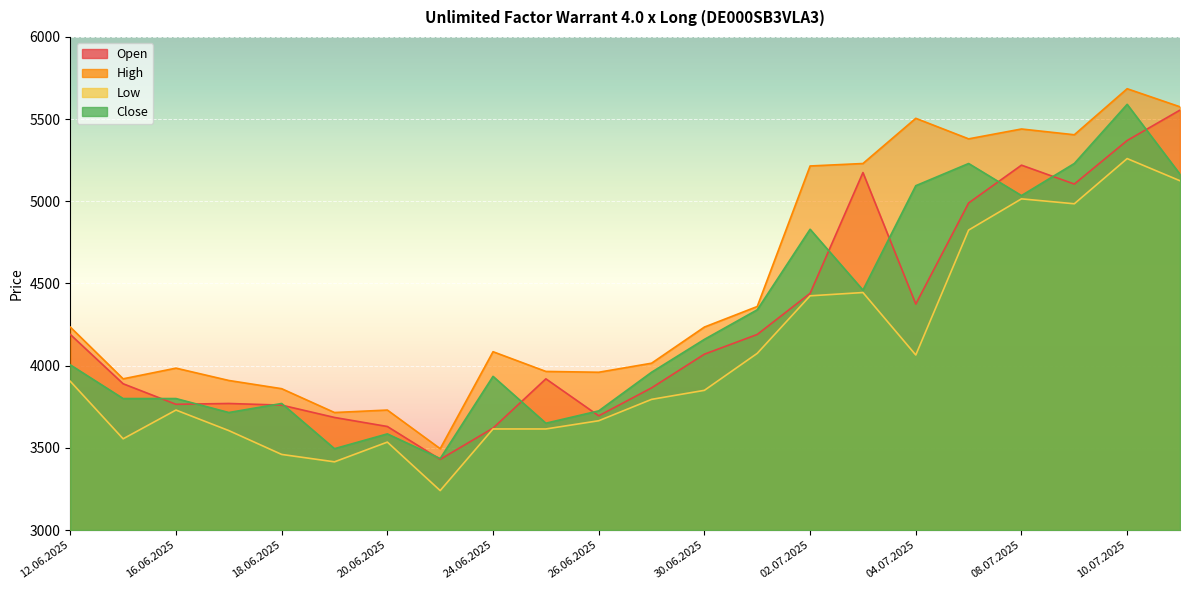

What are all the series names shown in the legend?

Open, High, Low, Close